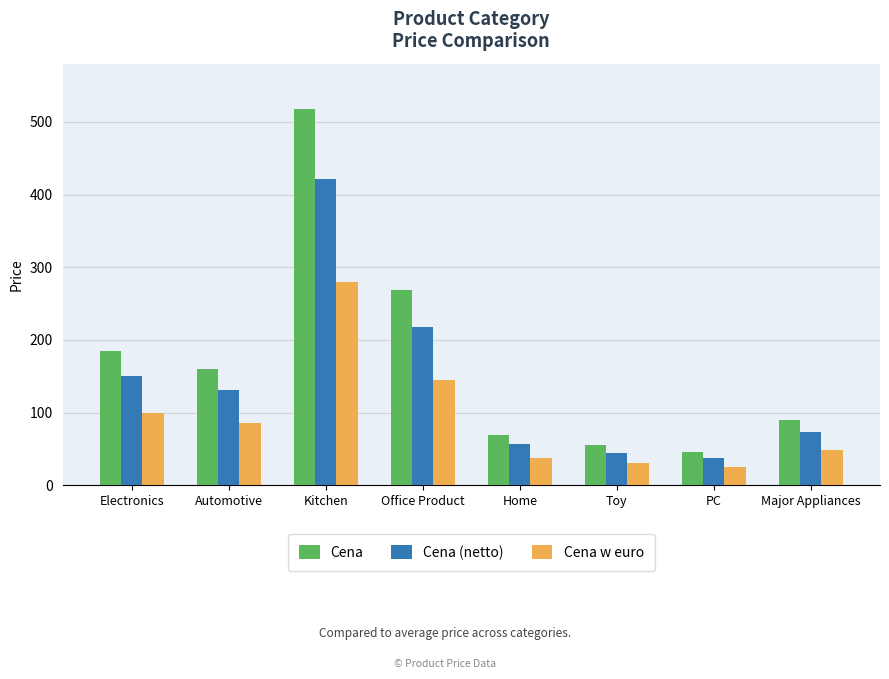

The value of Cena (netto) at Kitchen is 421.4. True or false?

True